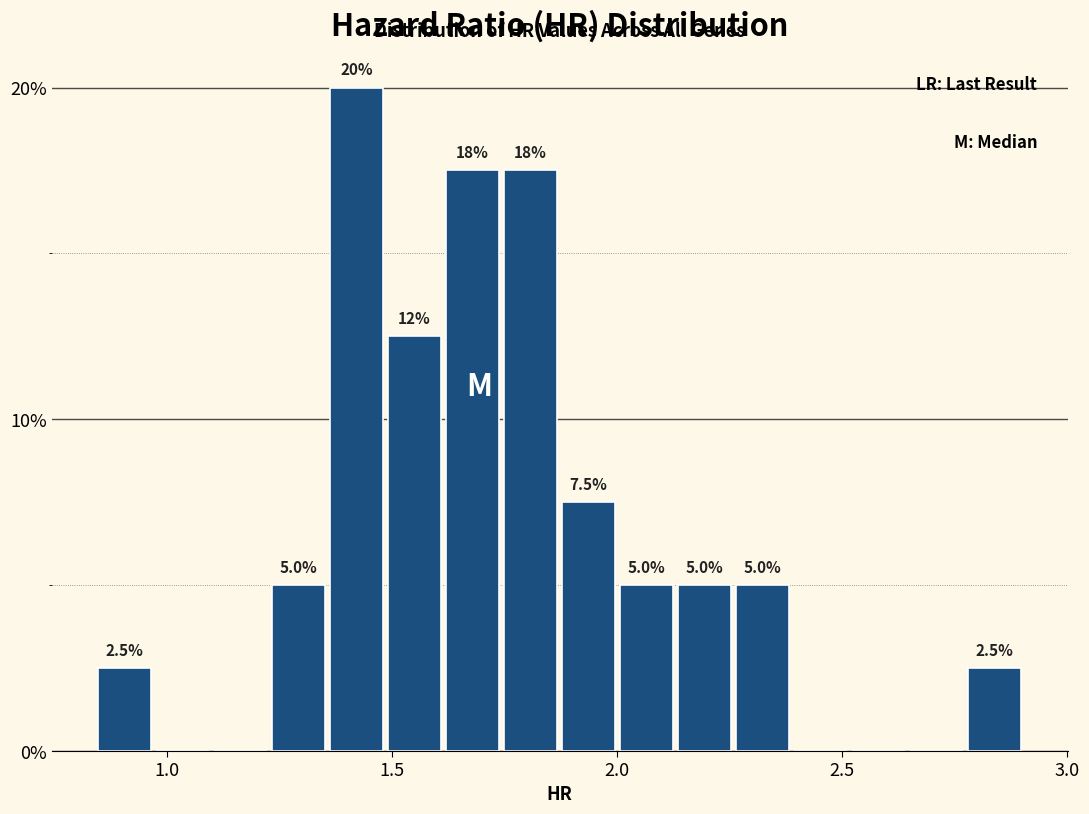

Around what value on the x-axis is the tallest bar? Give the approximate position of its centre, as read against the axis.

1.40